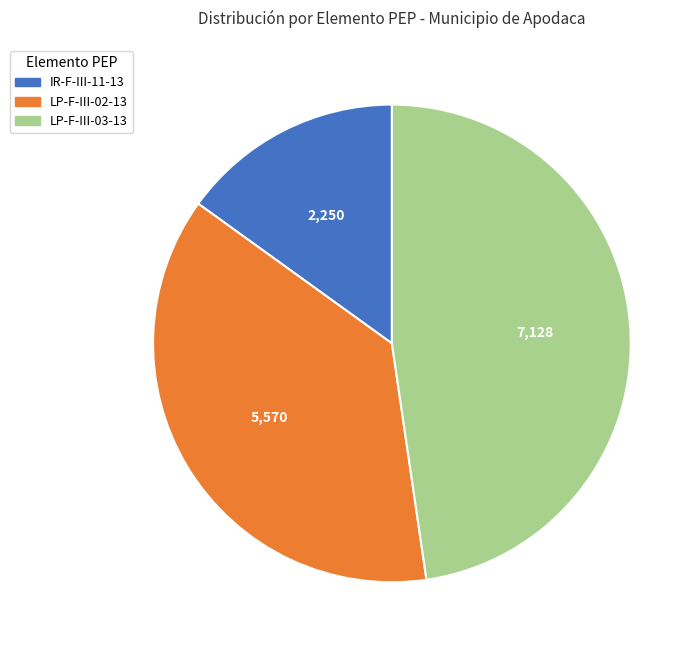

Which slice is the smallest?

IR-F-III-11-13